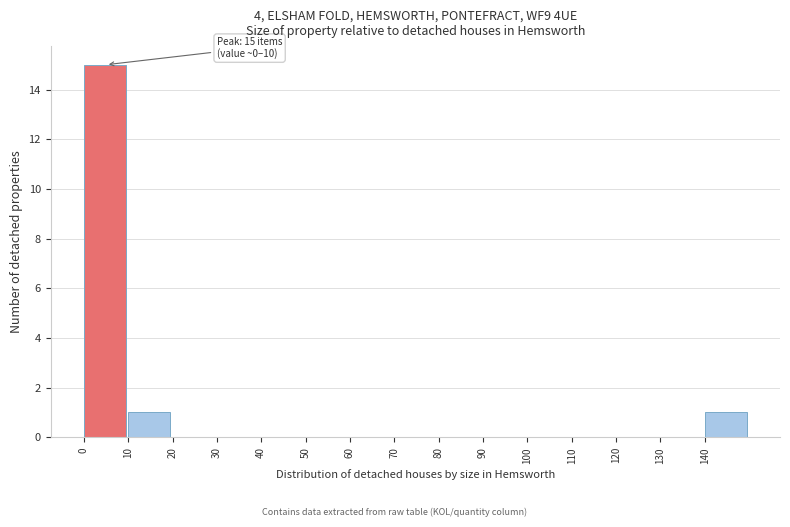

Which range on the x-axis has the tallest bar?

0 to 10